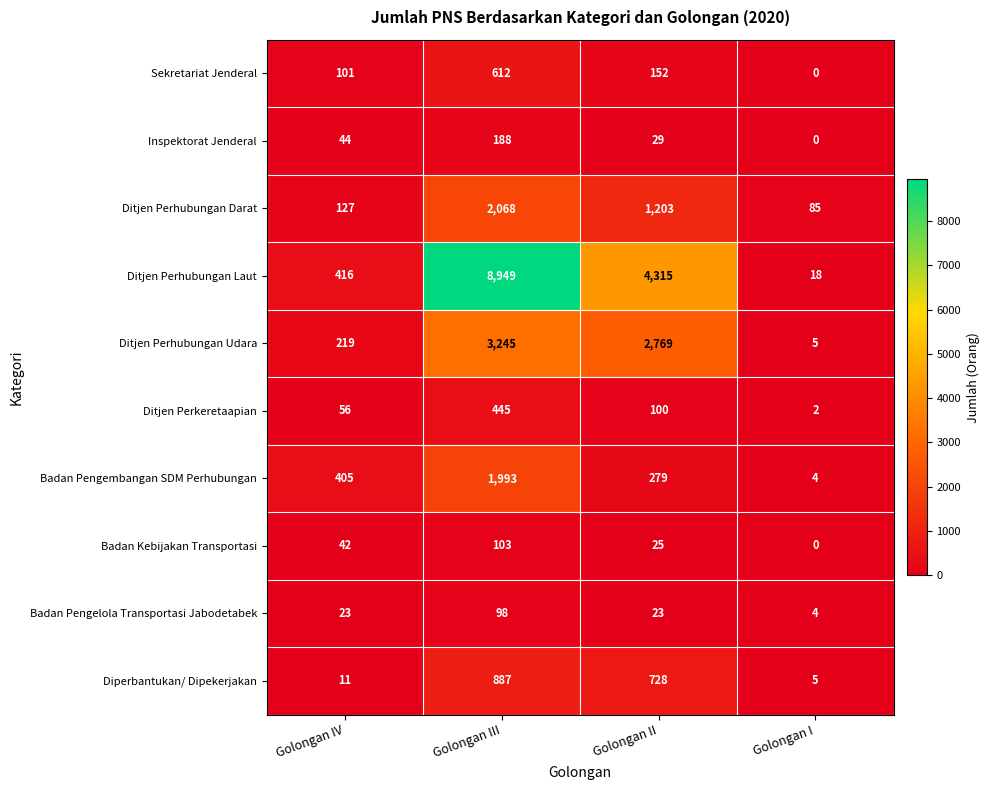

Which series has the largest range (max minus min)?

Ditjen Perhubungan Laut